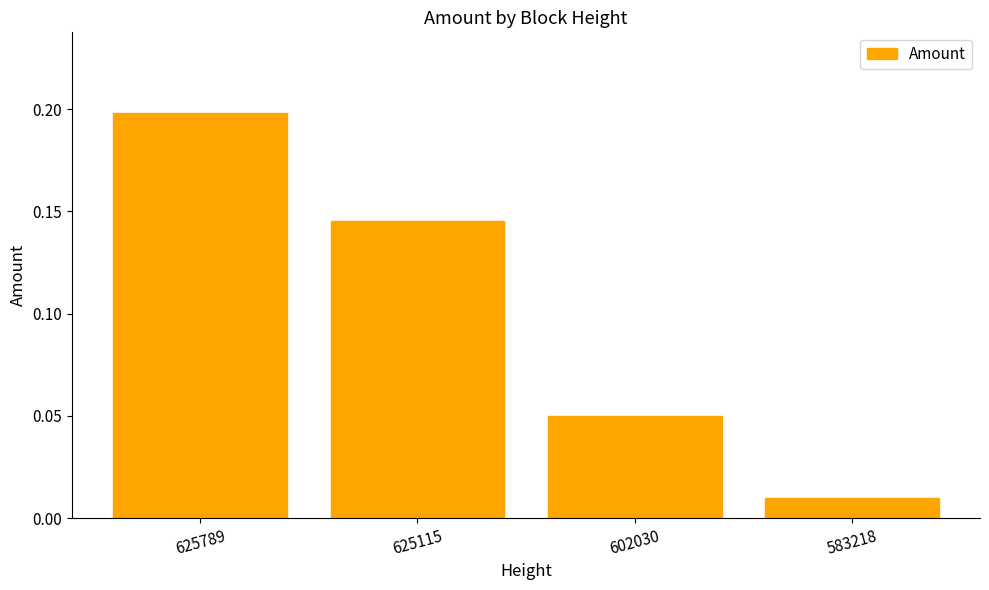

How many bars are there in total?

4